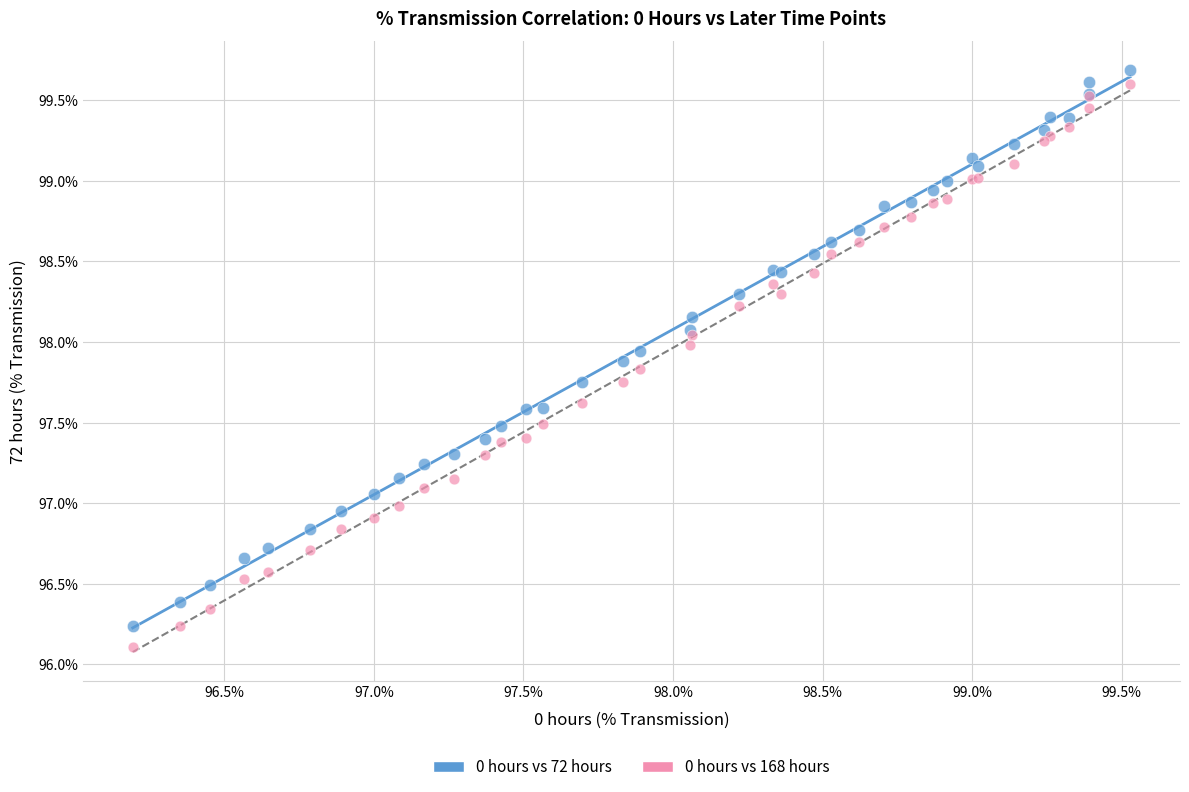

Which series has the largest Y range (max minus min)?

0 hours vs 168 hours